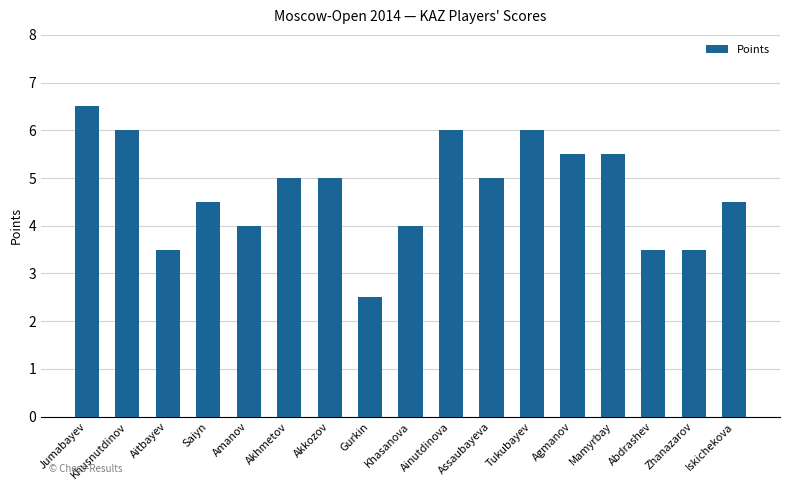

Are the bars grouped side by side (vs. stacked)?

No